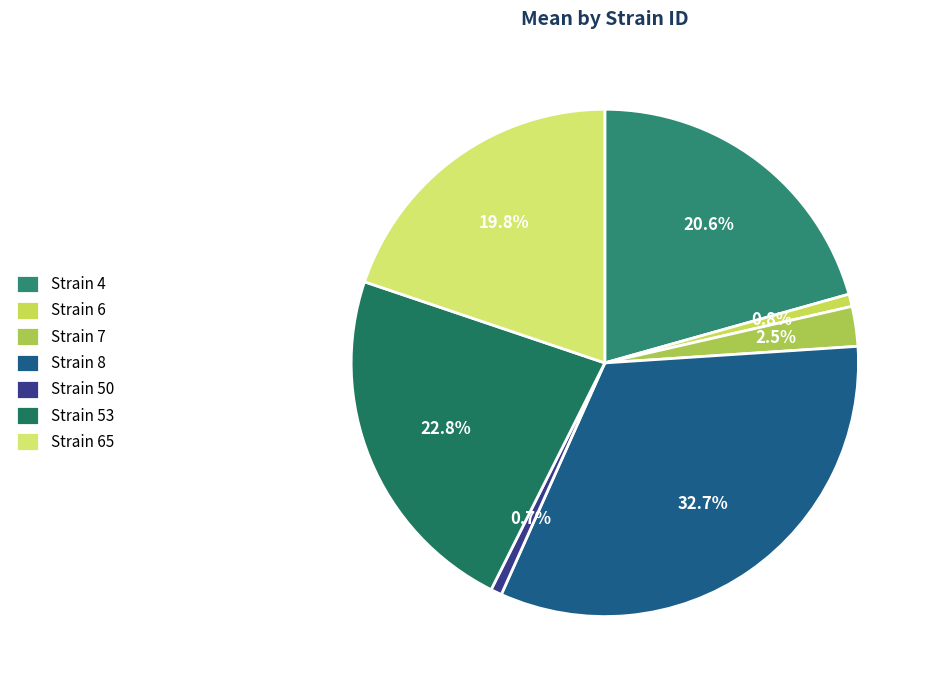

How many segments does this pie chart have?

7